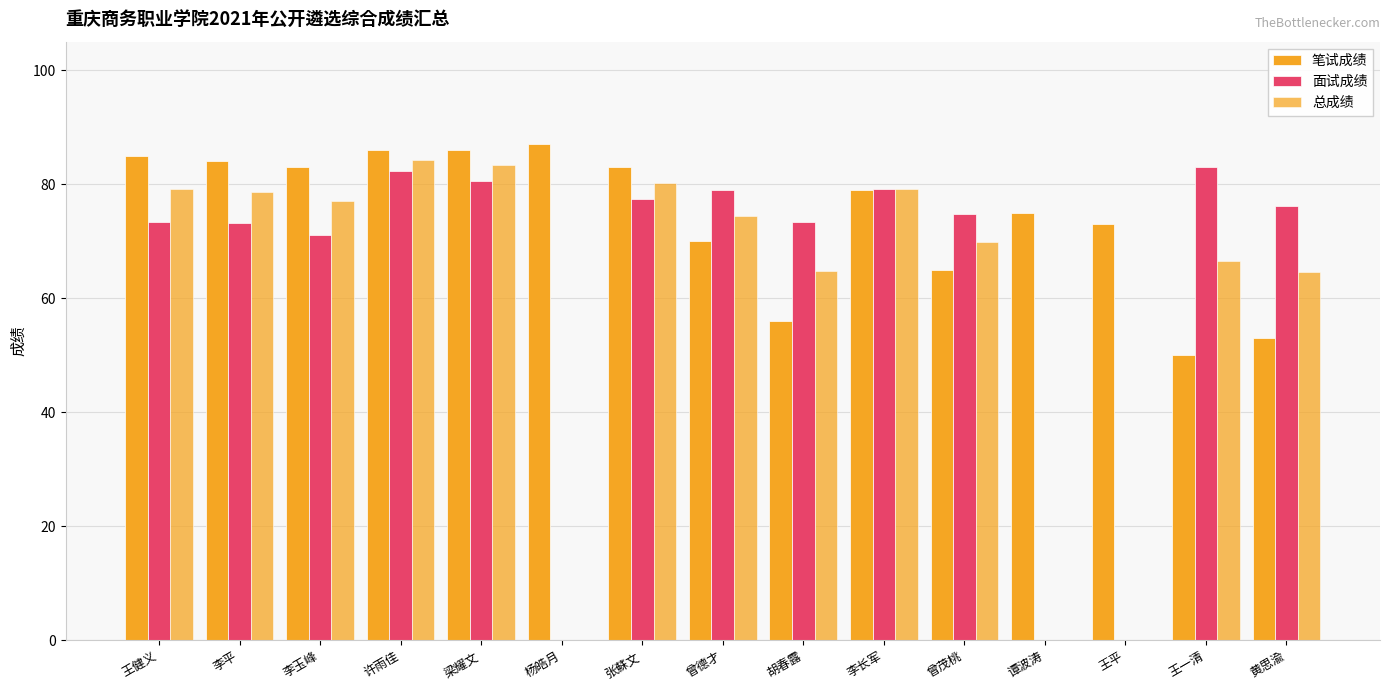

Rank the series by their maximum value, from highest to lowest.

笔试成绩, 总成绩, 面试成绩